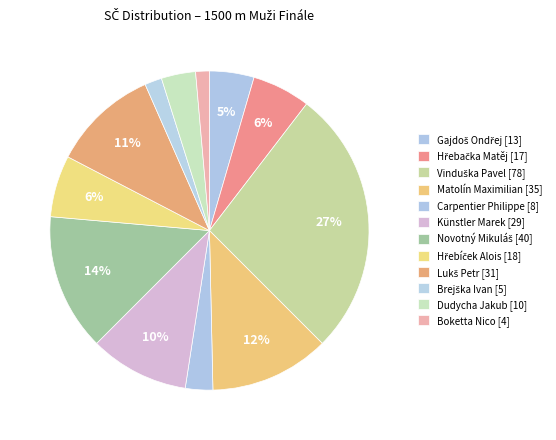

Count the number of slices in the pie.

12